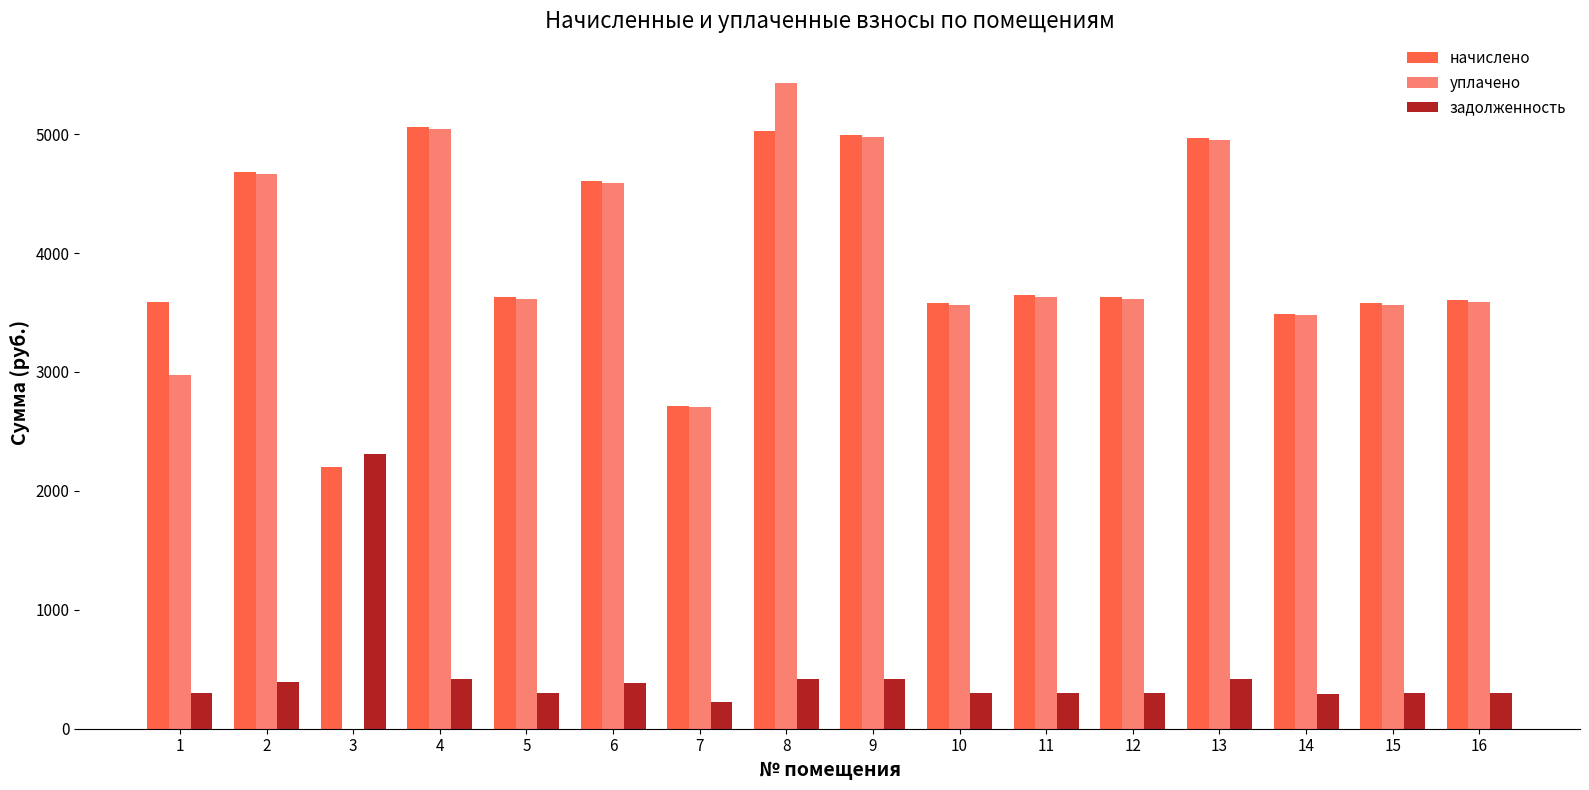

What is the total value across all series at 7?

5642.6